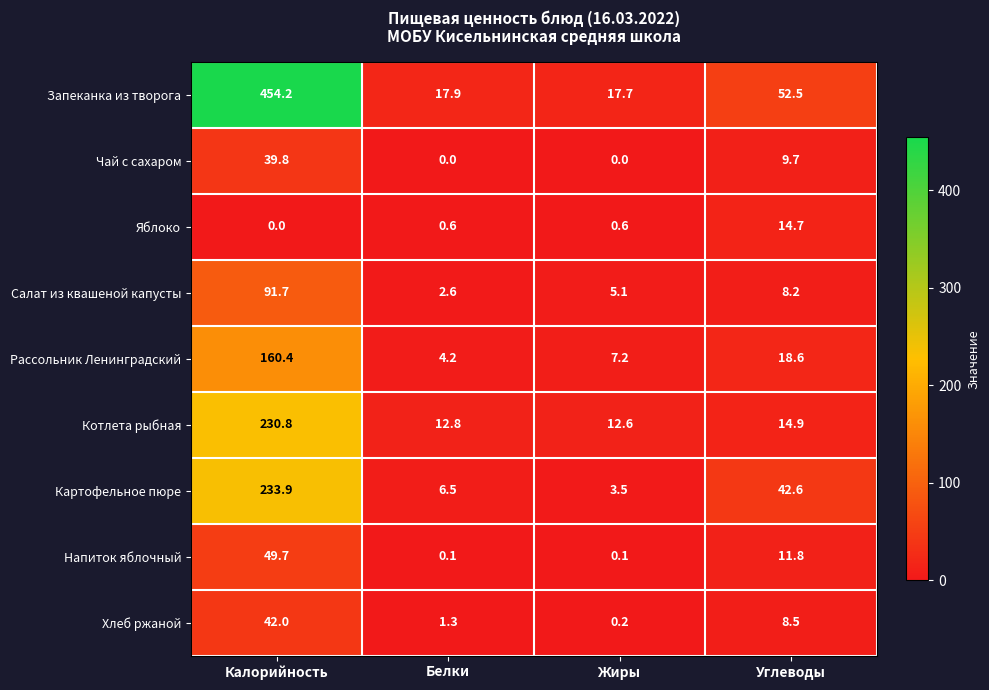

At which category is the sum across all series the highest?

Калорийность